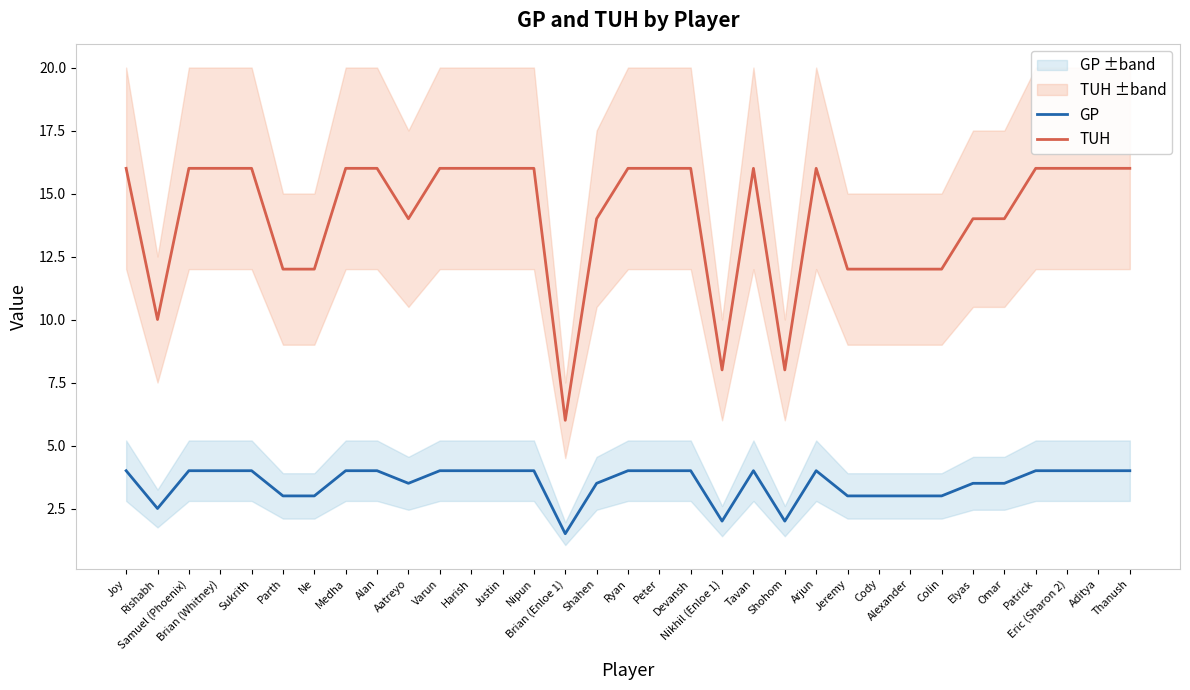

What is the value of the GP point at the 30th from the left?

4.0